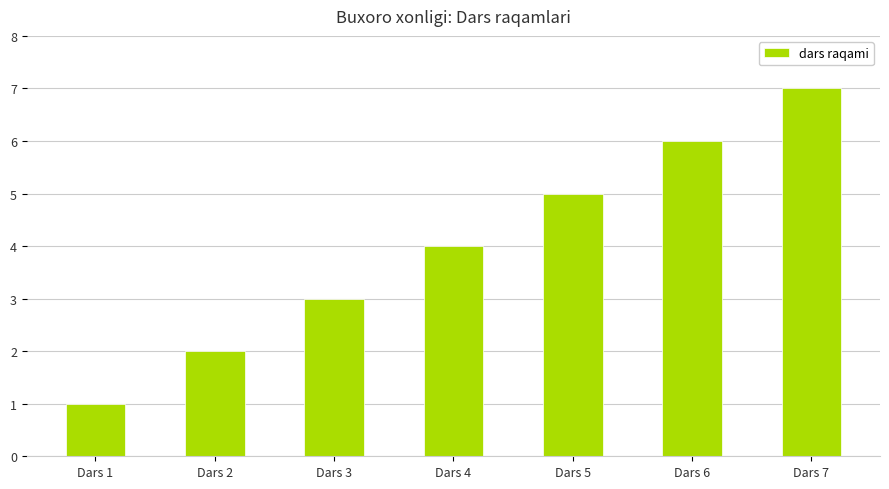

Rank the categories by value from highest to lowest.

Dars 7, Dars 6, Dars 5, Dars 4, Dars 3, Dars 2, Dars 1